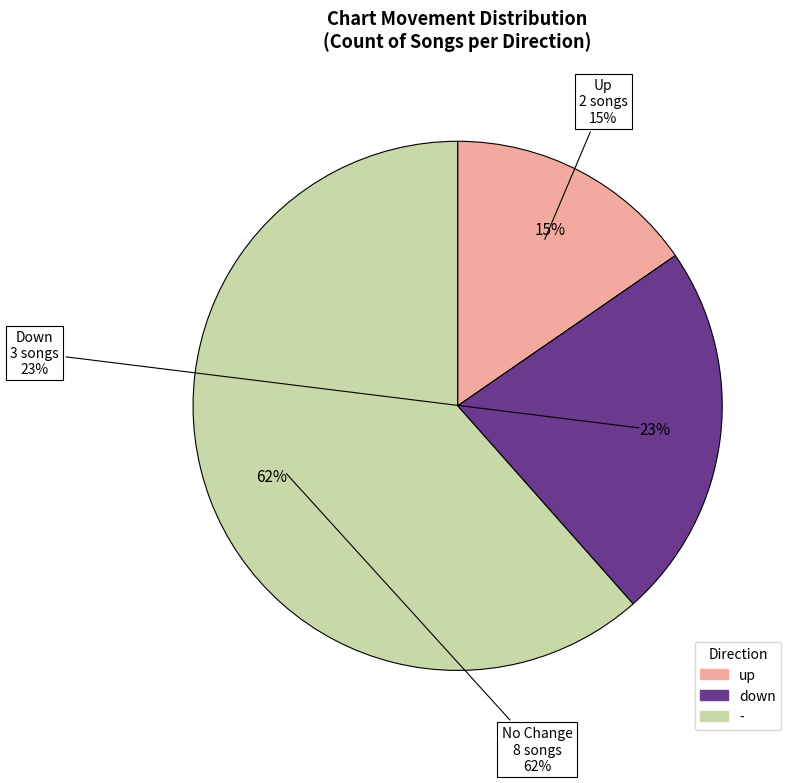

Which has a higher value, down or -?

-